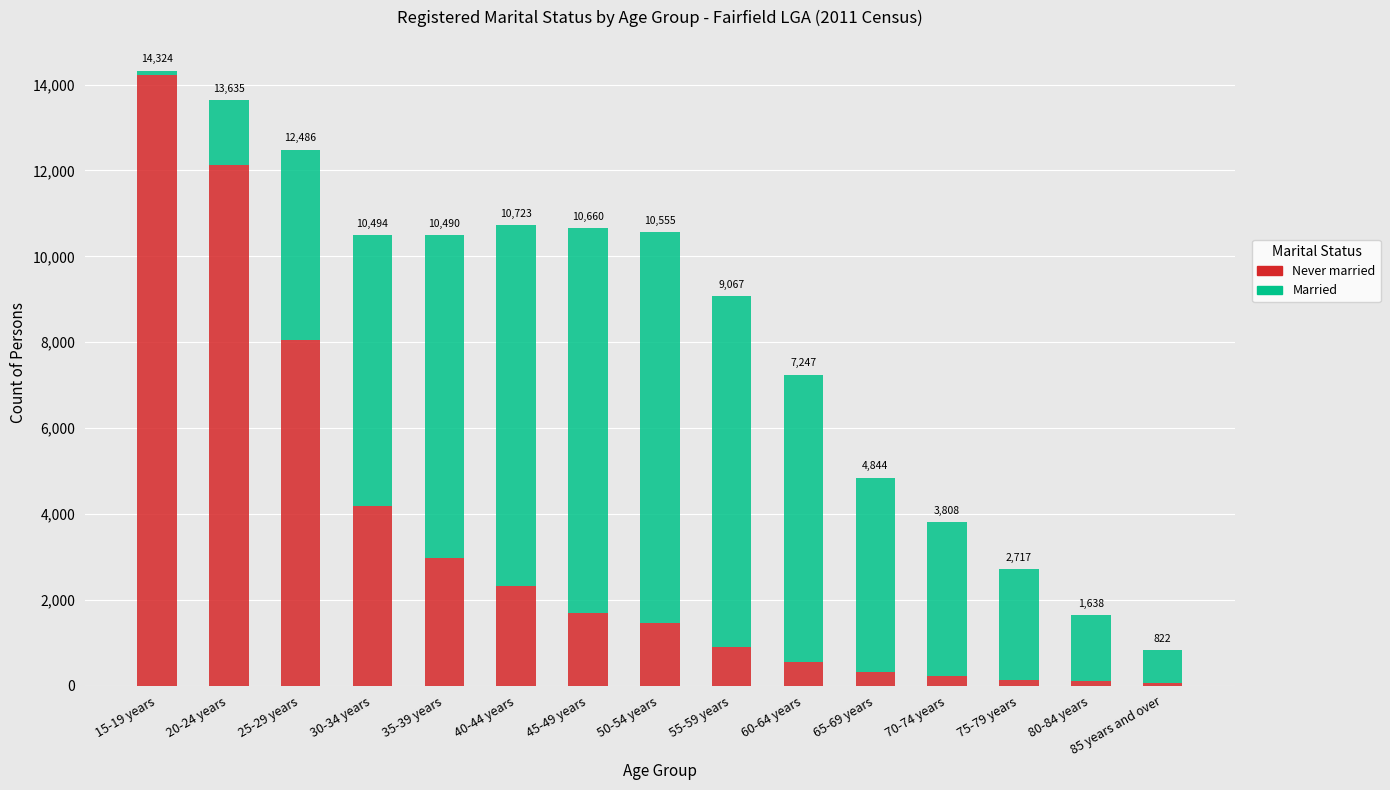

The value of Never married at 75-79 years is 192. True or false?

False